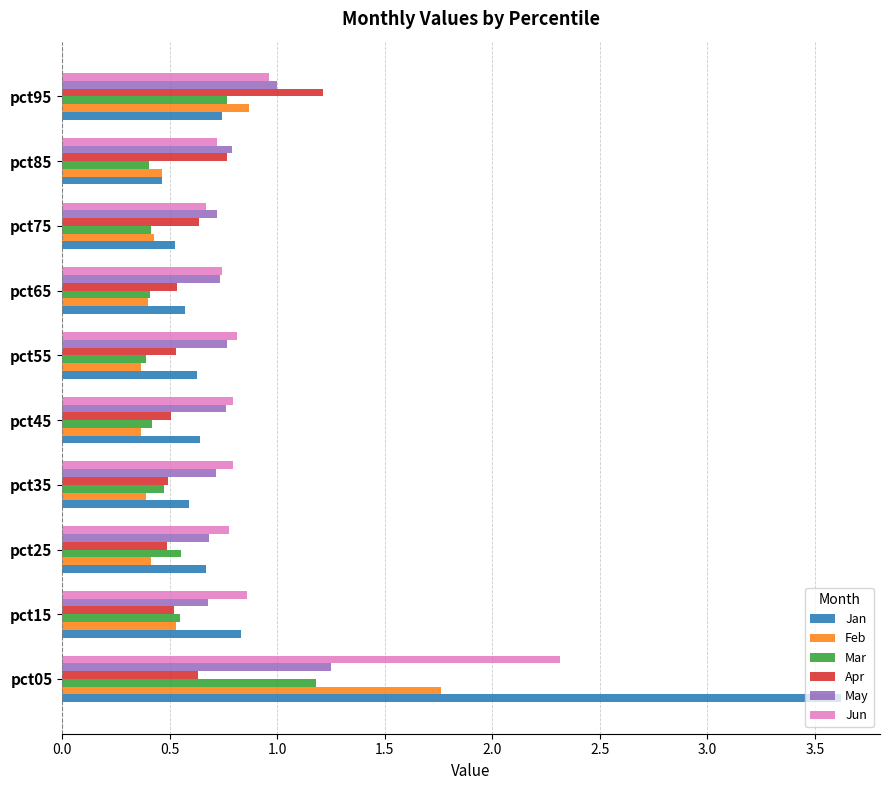

What is the difference between the maximum and minimum values in the Jan series?

3.2